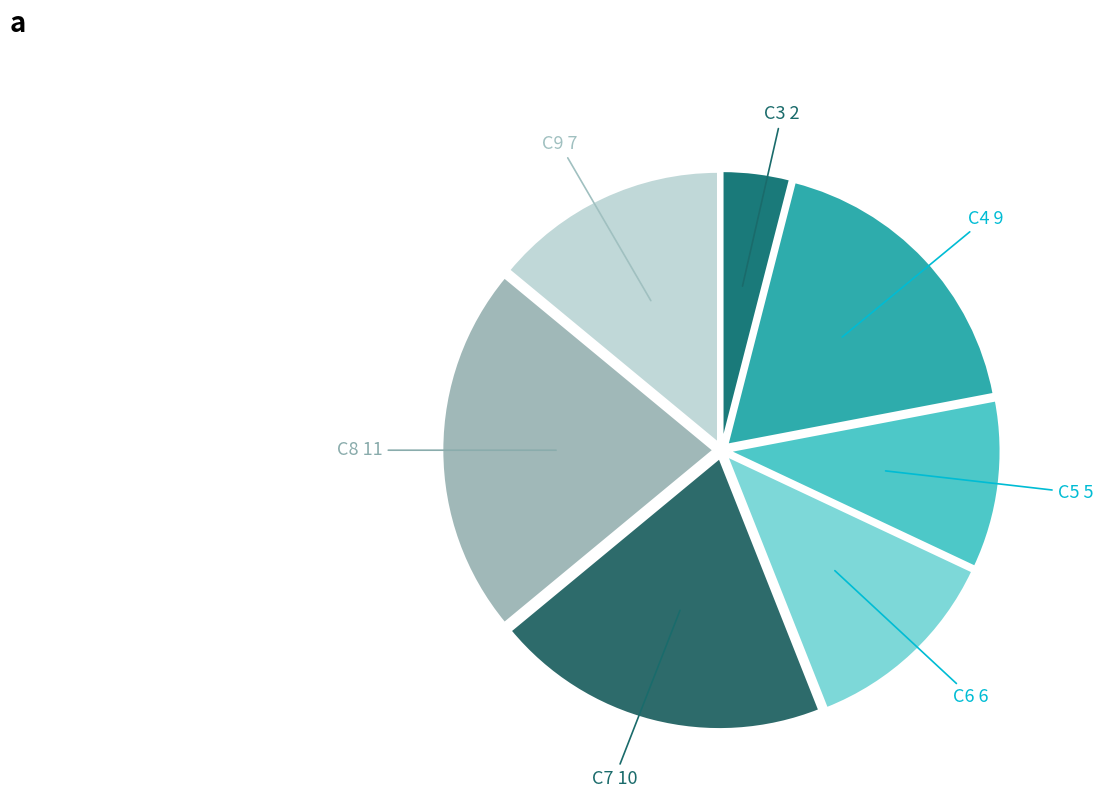

What is the smallest slice in the pie chart?

C3